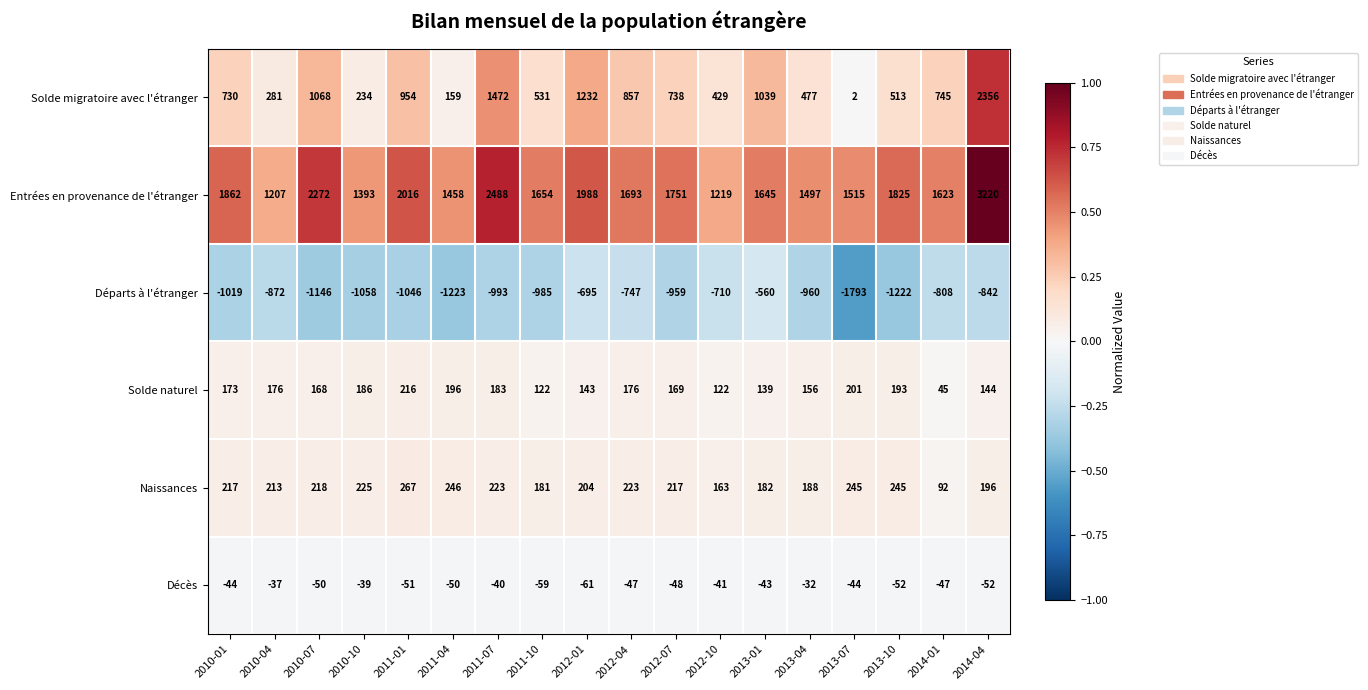

What is the difference between the highest and lowest values at 2013-07?

3308